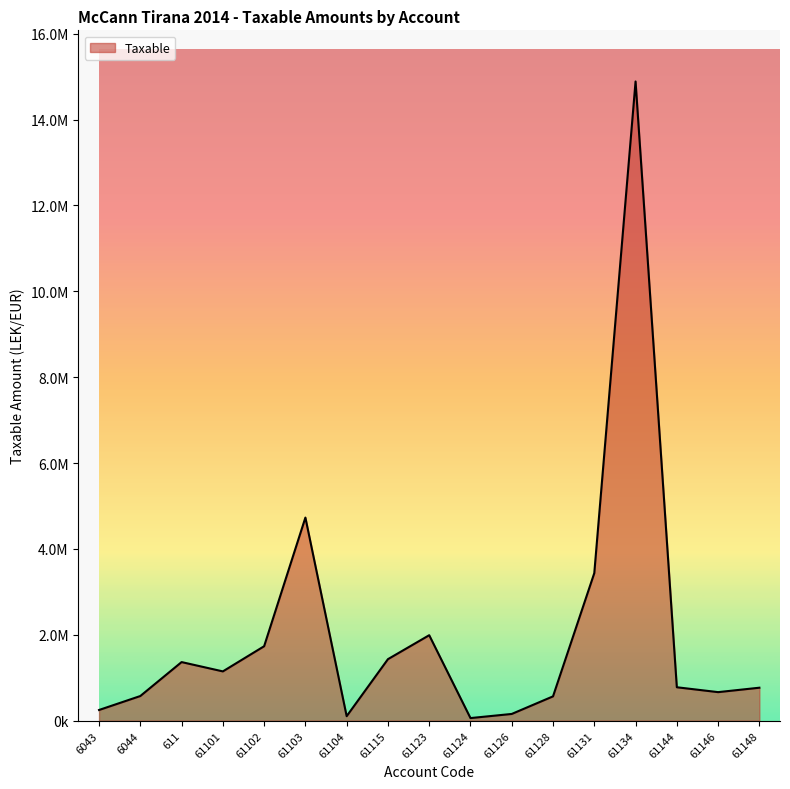

What is the value of the 8th point from the left?

1433753.2